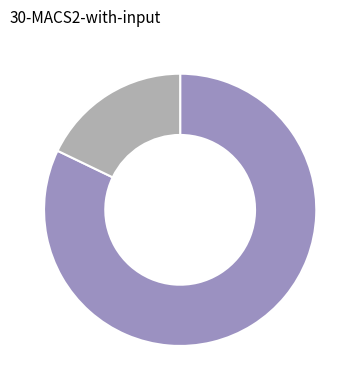

Is there any slice that represents more than half of the pie?

Yes